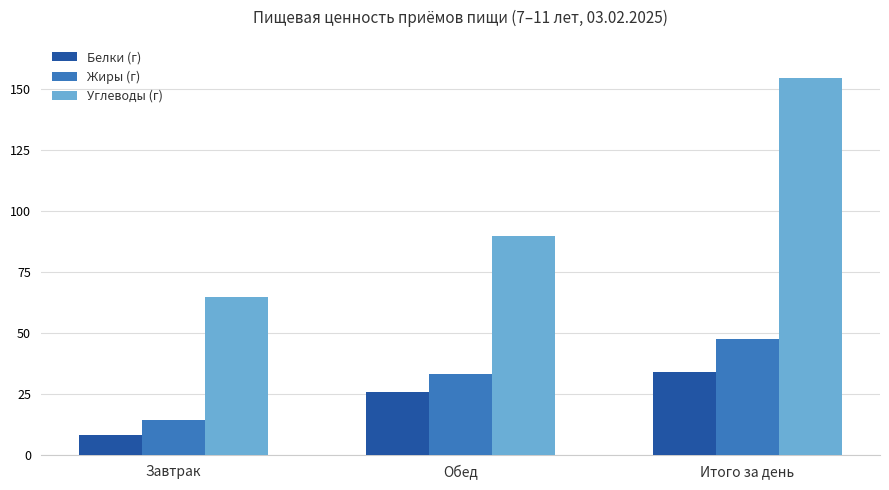

What is the difference between the maximum and second lowest values in the Углеводы (г) series?

64.6